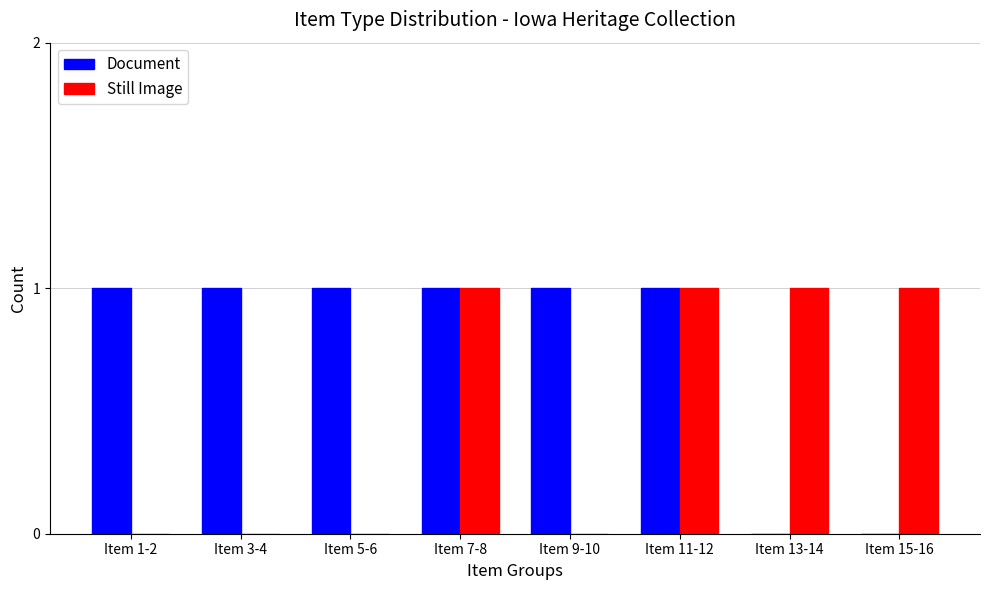

Is it true that Still Image equals 0 at Item 5-6?

True